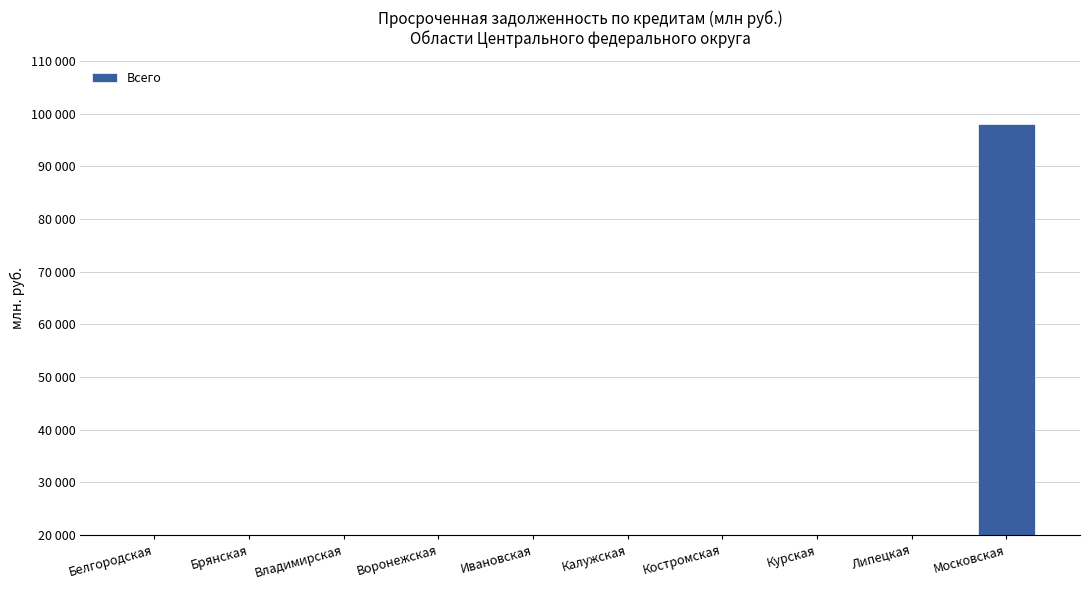

Count the number of values greater than 9057.

4